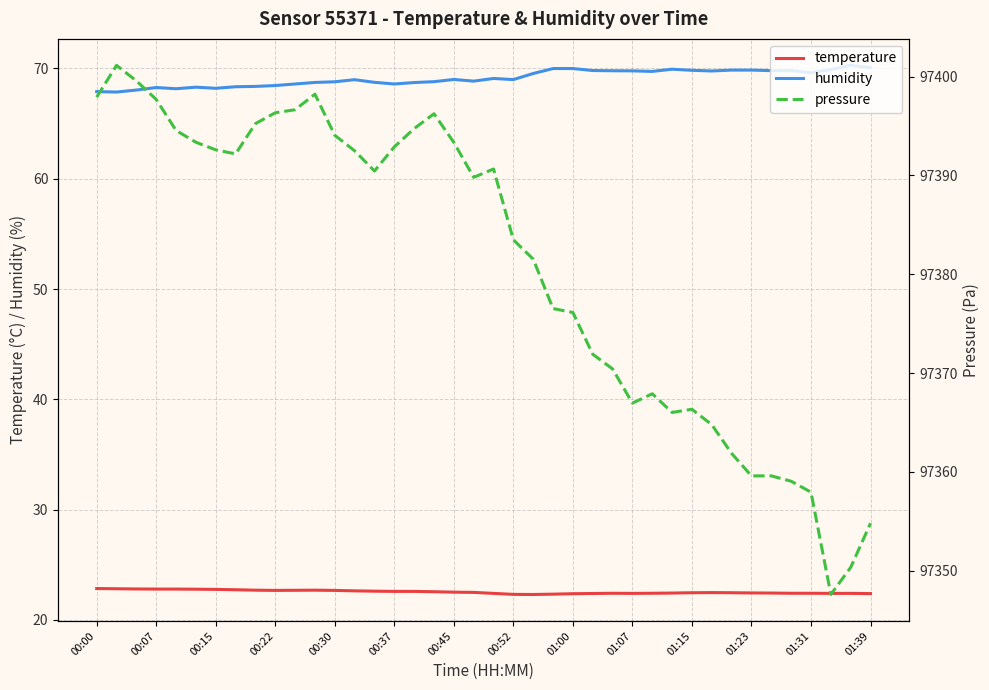

What is the average value of the temperature series?

22.6